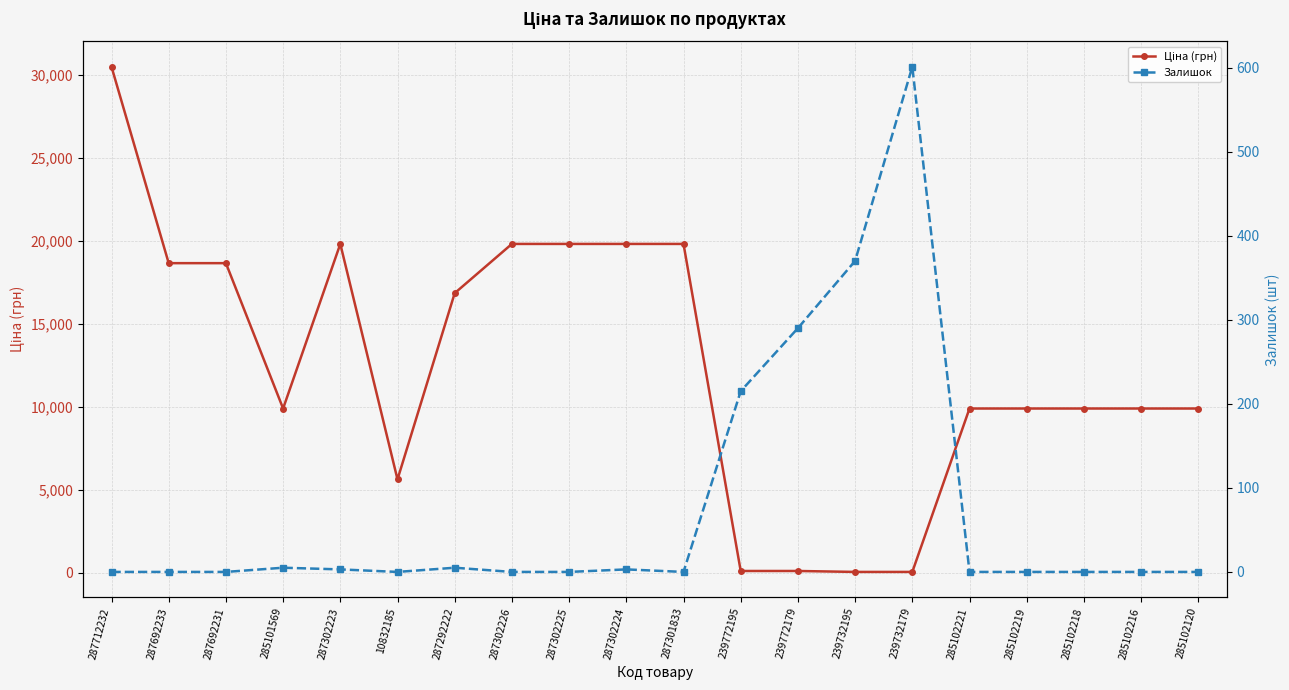

True or false: Ціна (грн) has a value of 8055.3 at 287302226.

False